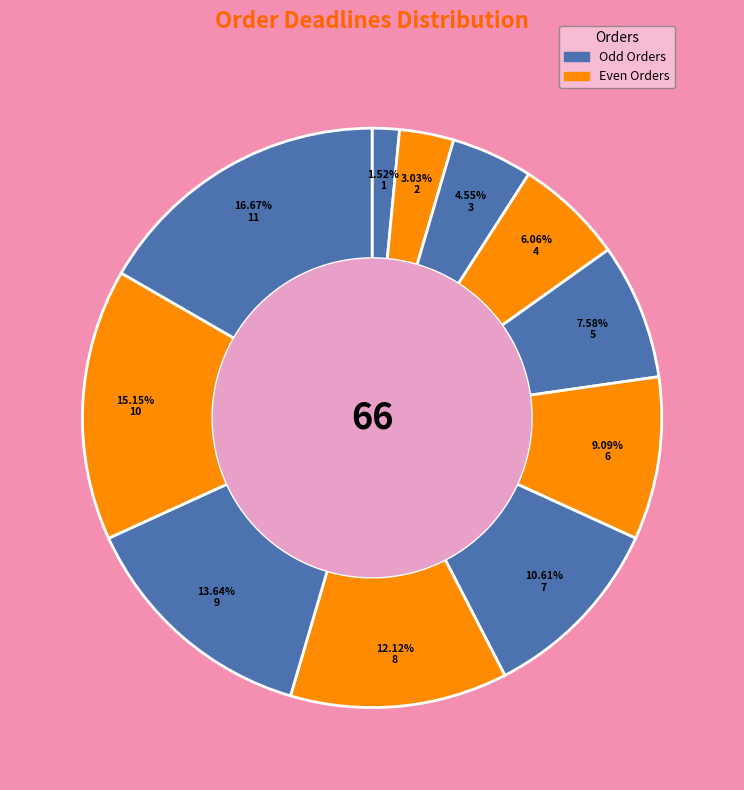

To the nearest percent, what is the average slice percentage?

9%